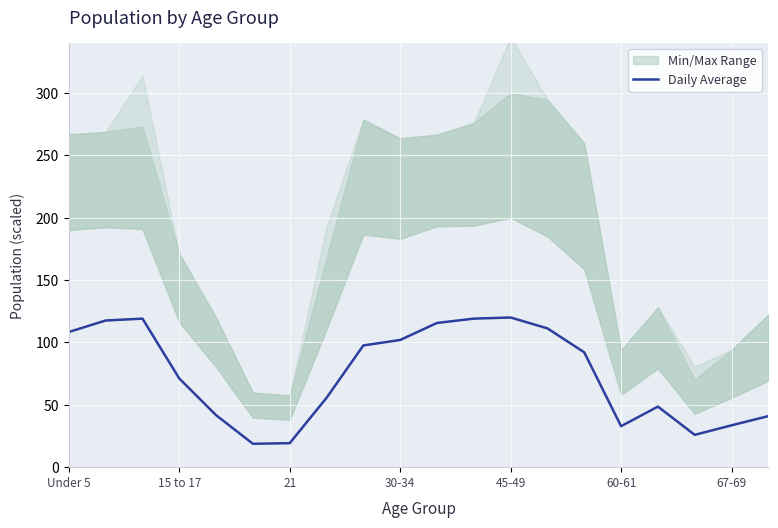

What is the average value?

74.5